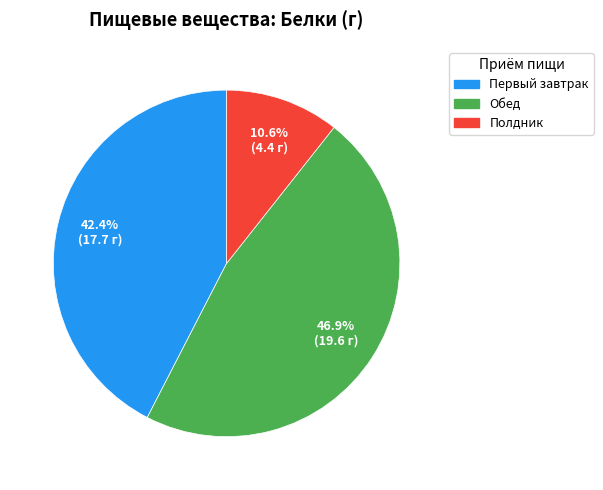

What is the largest slice in the pie chart?

Обед